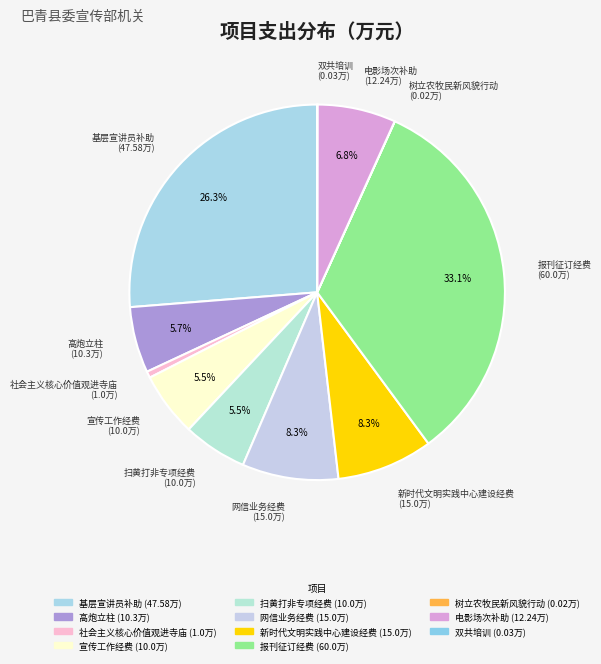

Does 网信业务经费 account for over 50% of the chart?

No